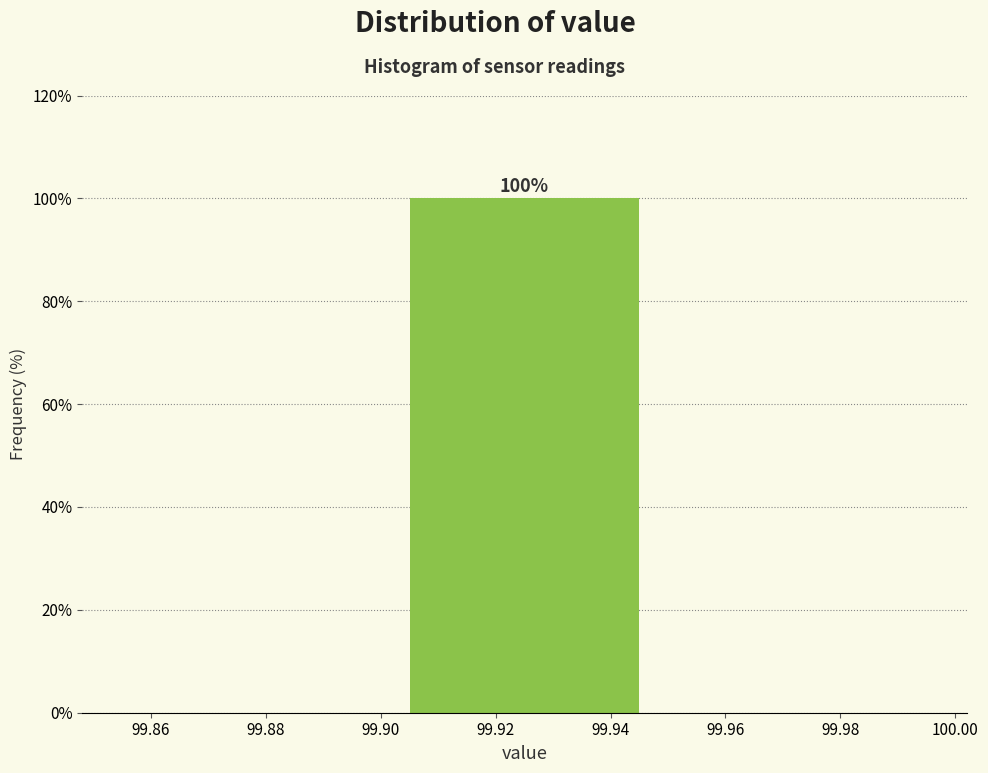

Which range on the x-axis has the tallest bar?

99.90 to 99.95